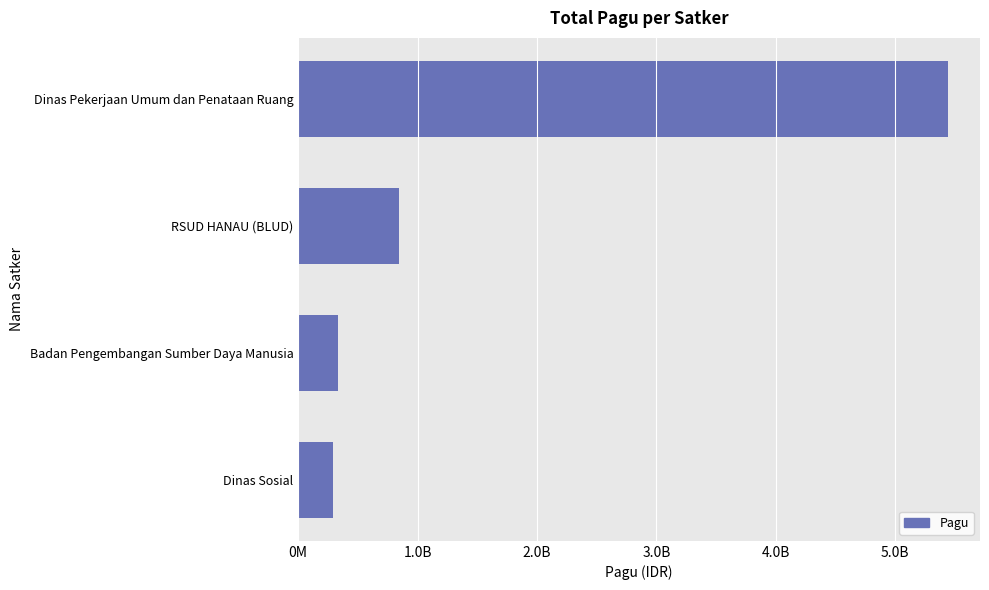

At which label is the value closest to 2865928500?

RSUD HANAU (BLUD)